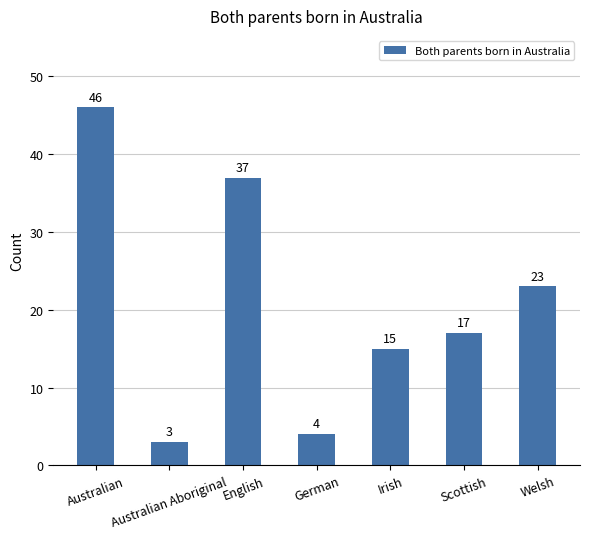

Read the value at Australian.

46